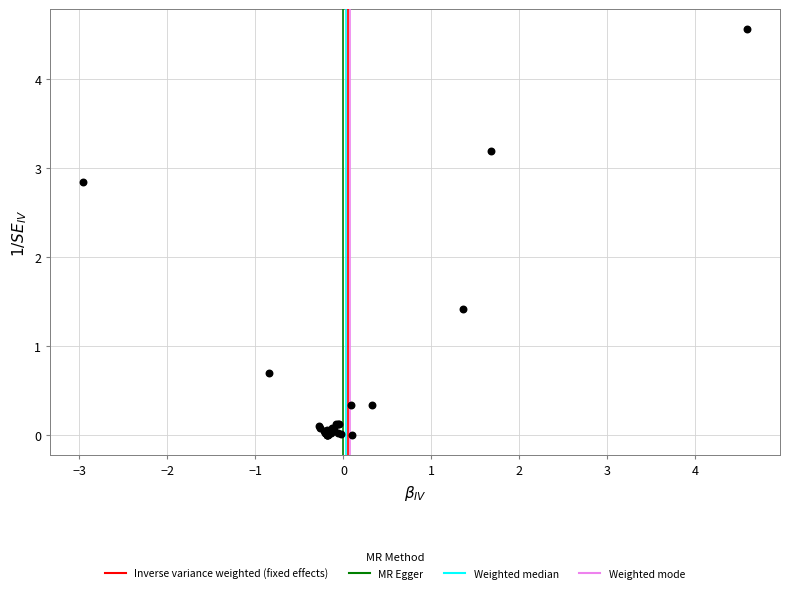

What Y value in the scatter plot is closest to 2?

1.4